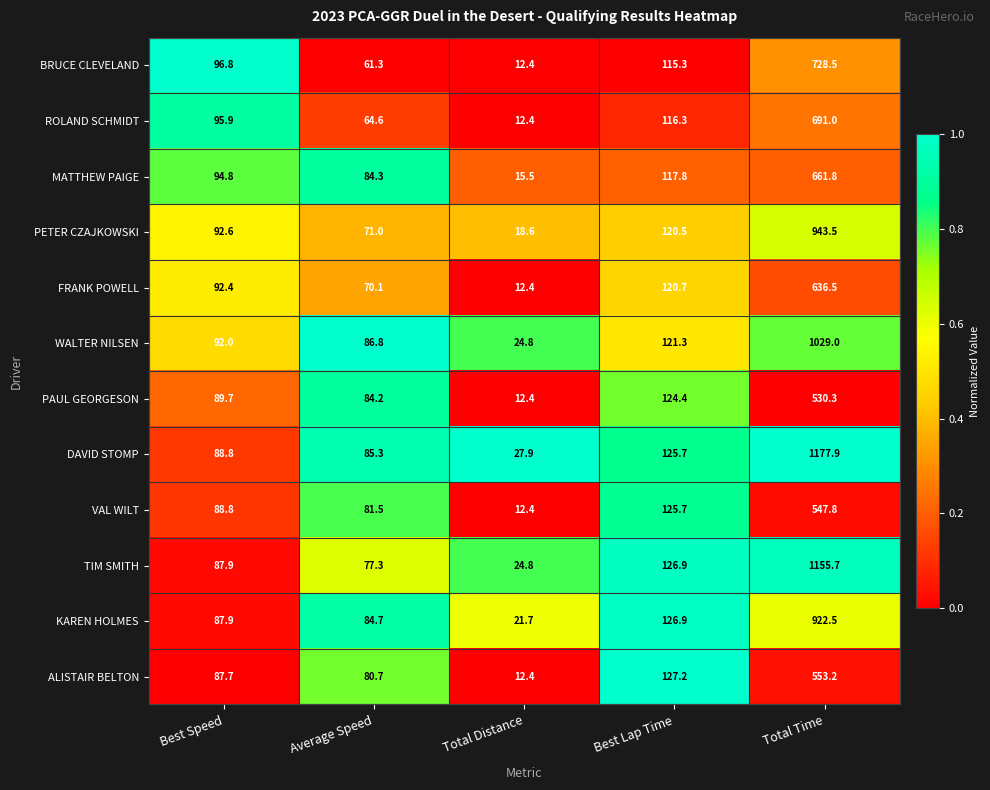

At which label is PAUL GEORGESON closest to 271?

Best Lap Time